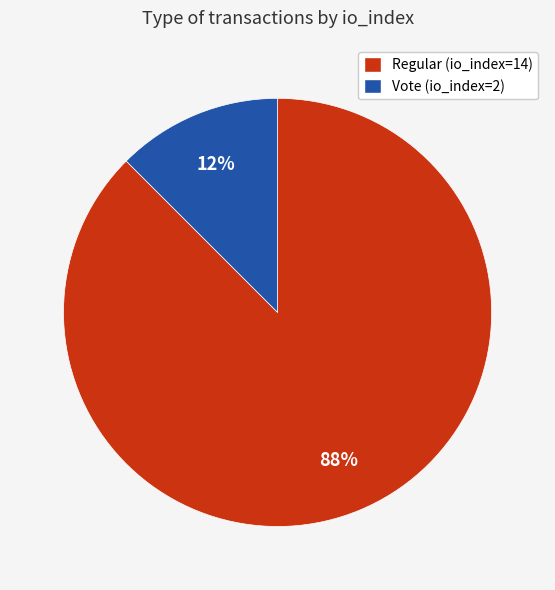

Rank the categories by value from highest to lowest.

Regular (io_index=14), Vote (io_index=2)